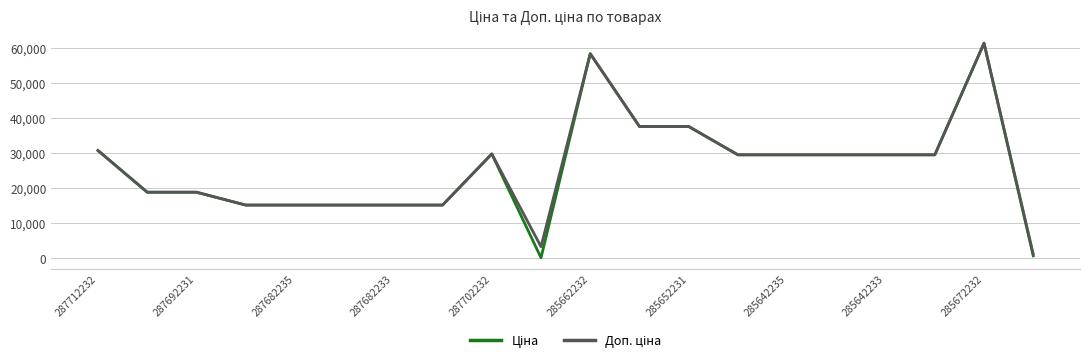

How many lines are shown in the chart?

2